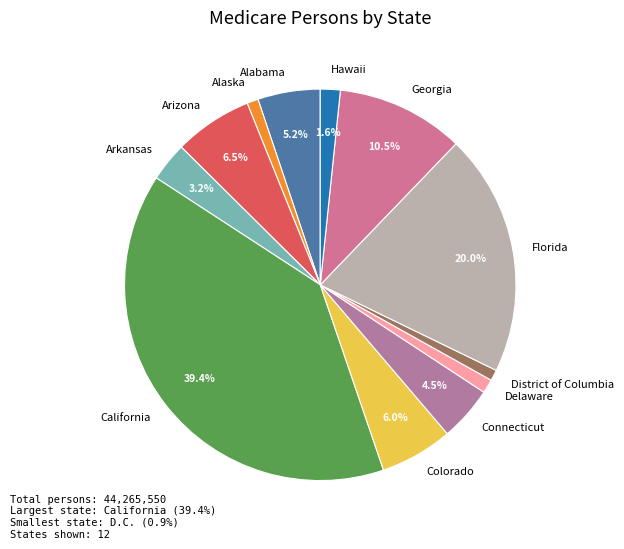

Between California and Arizona, which is larger?

California